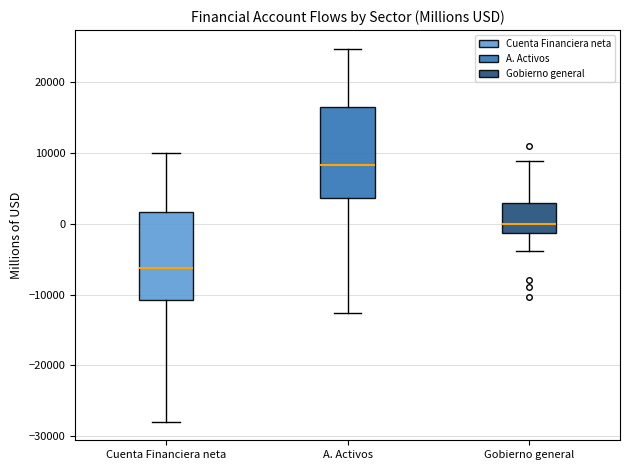

Where is the upper edge of the box for A. Activos on the y-axis? The values are not printed on the chart, so give them approximately, as read against the axis.

16000